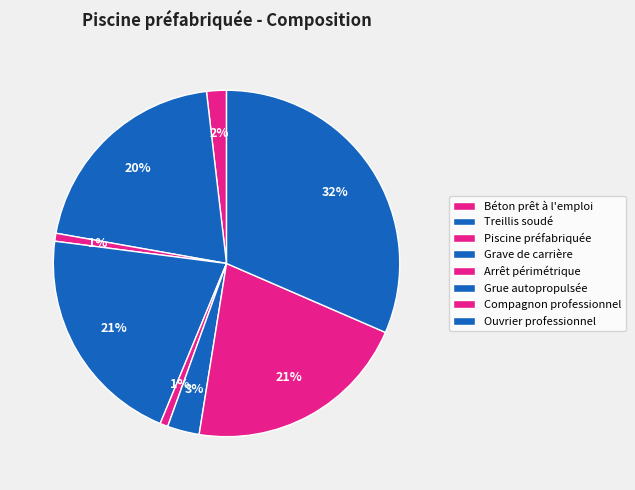

Which category has the smallest portion of the pie?

Piscine préfabriquée